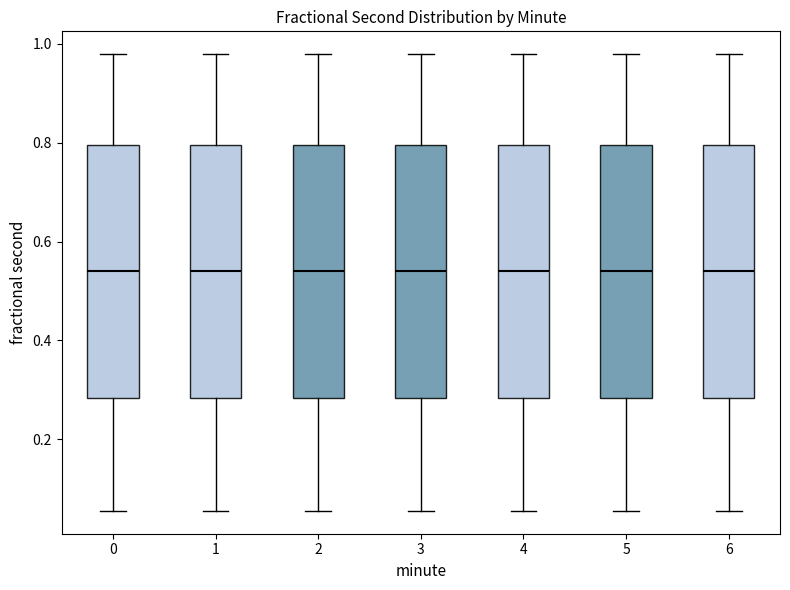

Reading left to right, transcribe this box plot: for each box, give where its median line is, the range the box spans, and where its two whiskers end, as read against the y-axis. The values are not printed on the chart, so give them approximately, as read against the axis.

0: median 0.54, box 0.28 to 0.80, whiskers 0.06 to 0.98
1: median 0.54, box 0.28 to 0.80, whiskers 0.06 to 0.98
2: median 0.54, box 0.28 to 0.80, whiskers 0.06 to 0.98
3: median 0.54, box 0.28 to 0.80, whiskers 0.06 to 0.98
4: median 0.54, box 0.28 to 0.80, whiskers 0.06 to 0.98
5: median 0.54, box 0.28 to 0.80, whiskers 0.06 to 0.98
6: median 0.54, box 0.28 to 0.80, whiskers 0.06 to 0.98